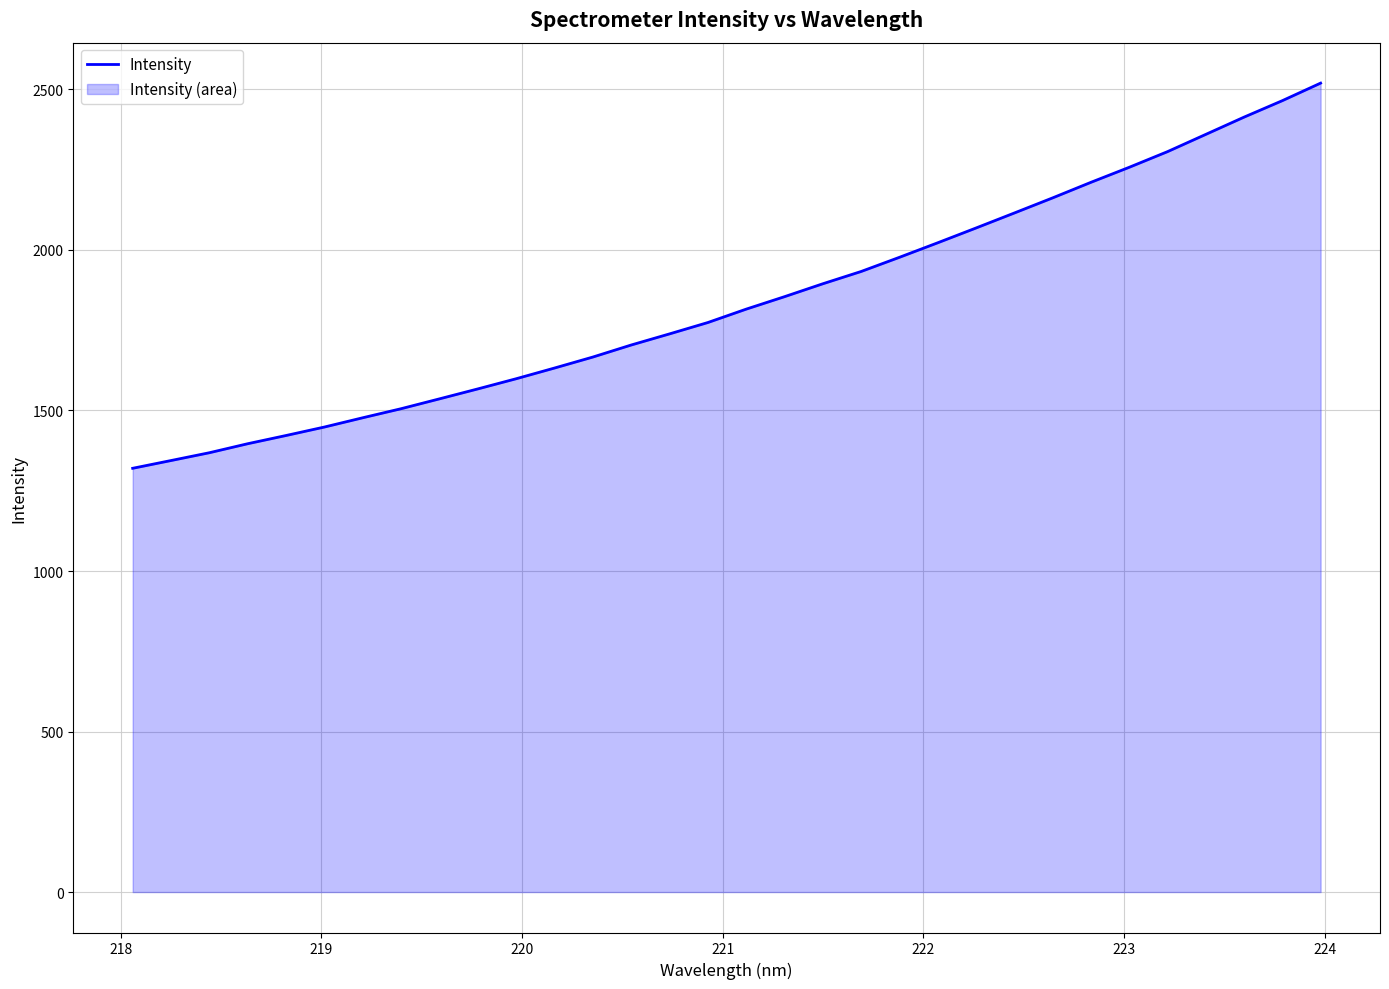

What is the maximum value shown in the chart?

2519.7